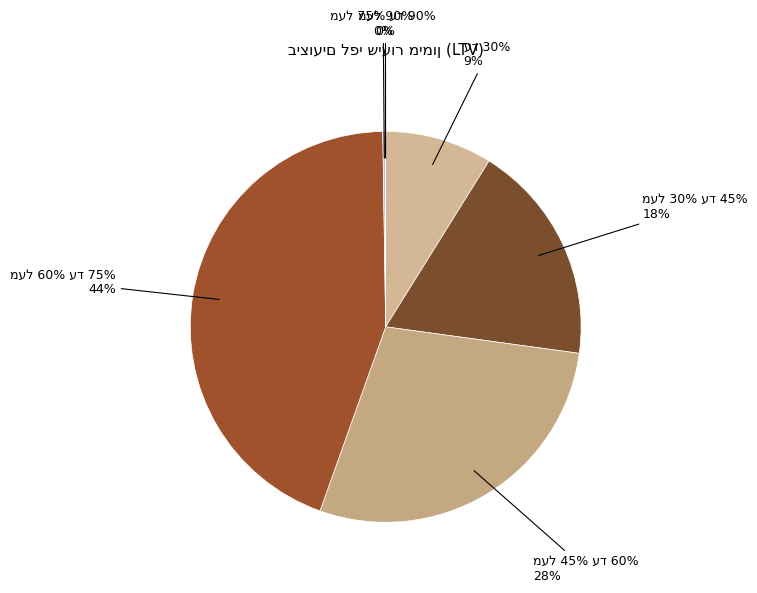

Which category has the smallest portion of the pie?

מעל 90%